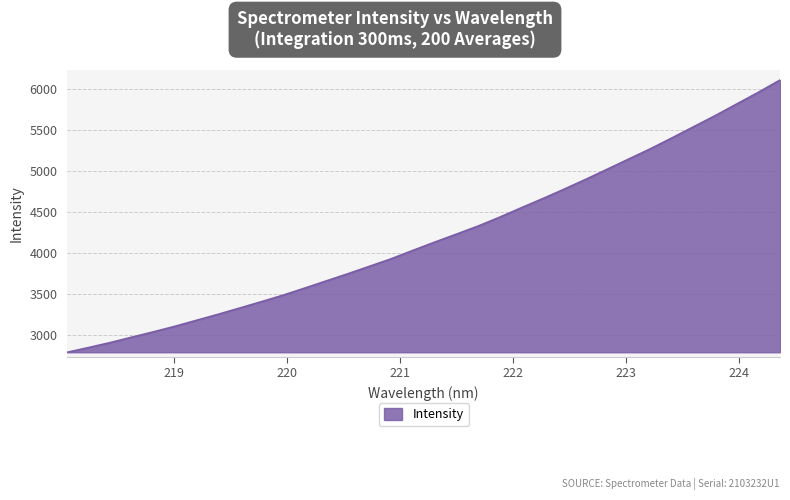

What is the greatest value displayed?

6110.9